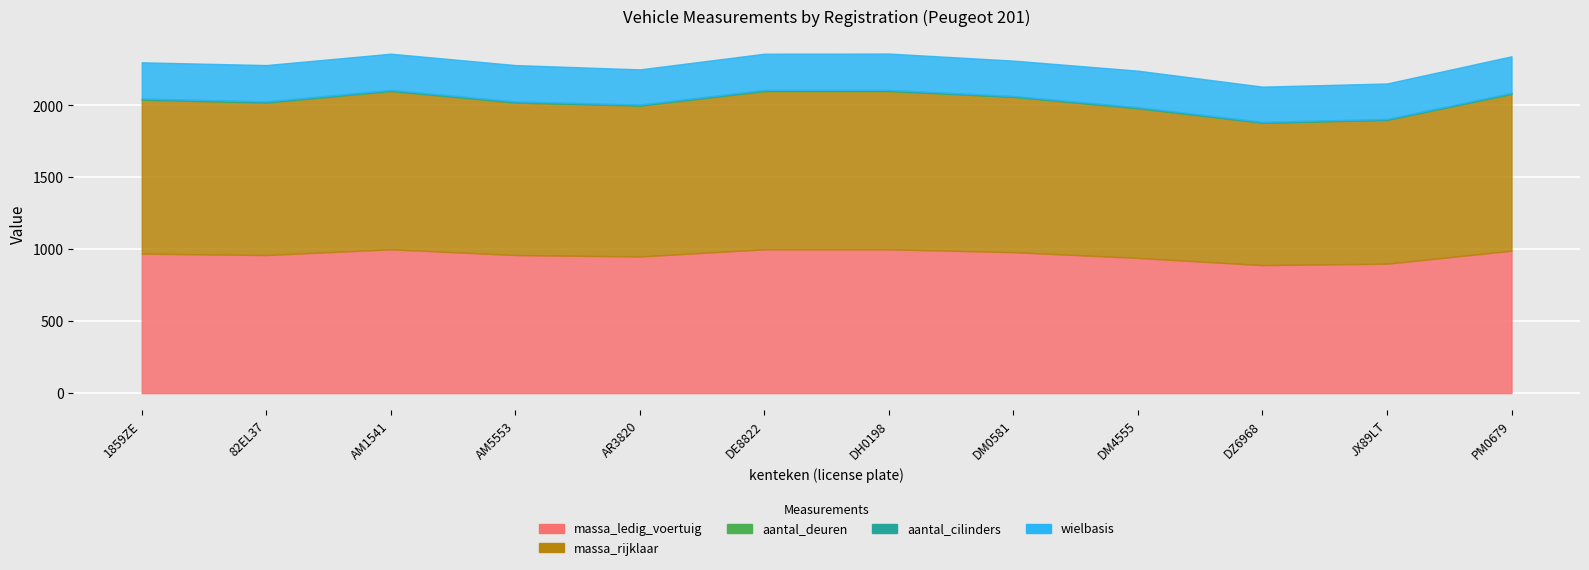

At which category does the chart reach its peak across all series?

AM1541